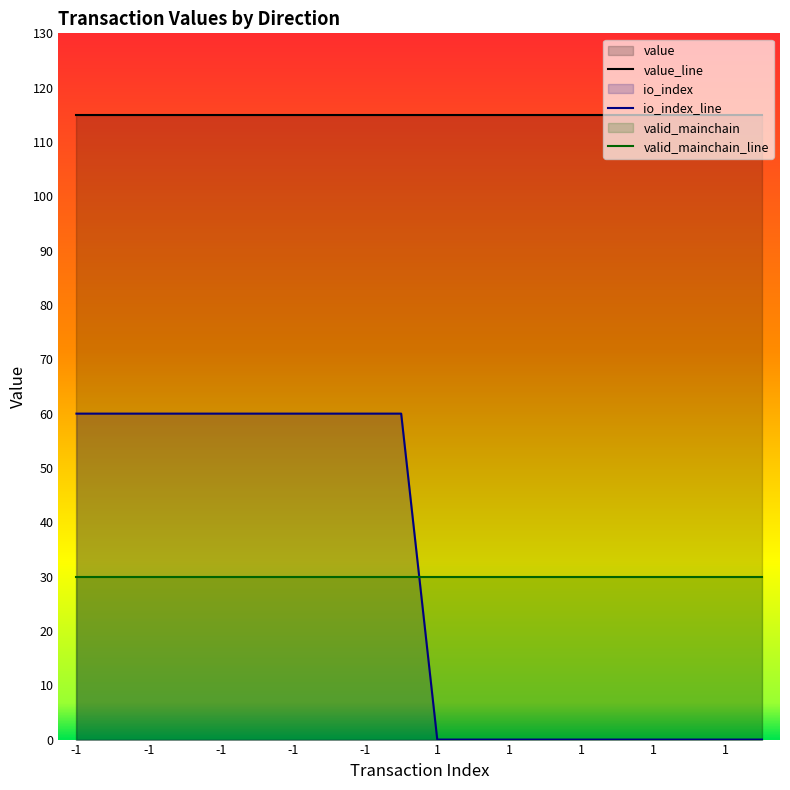

Is it true that valid_mainchain_line equals 30.0 at -1?

True